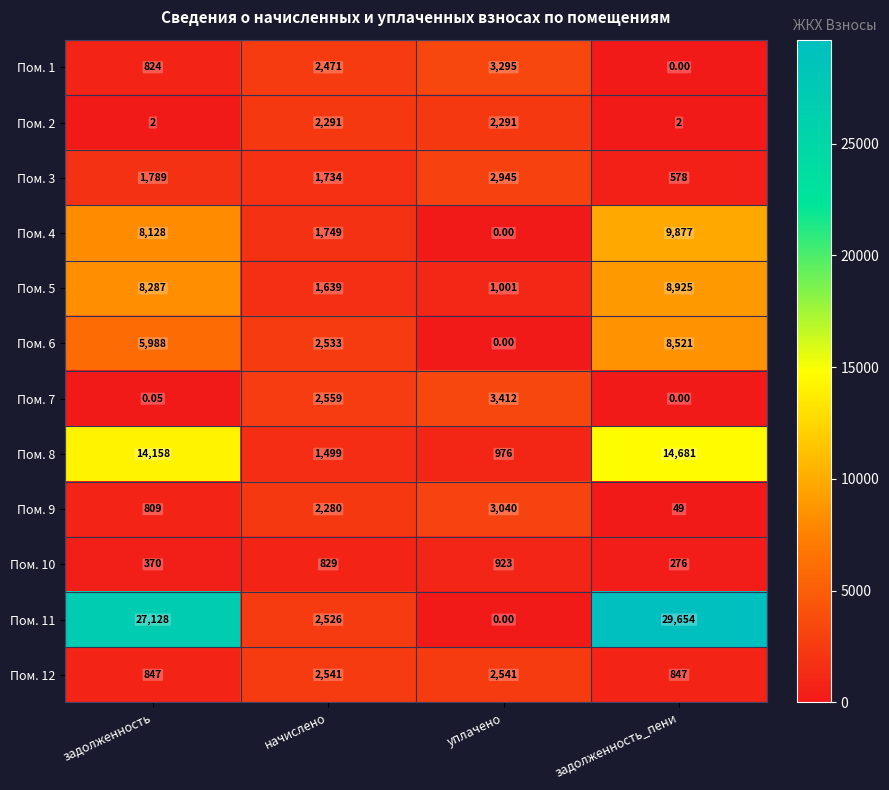

Which series has the largest total across all categories?

Пом. 11